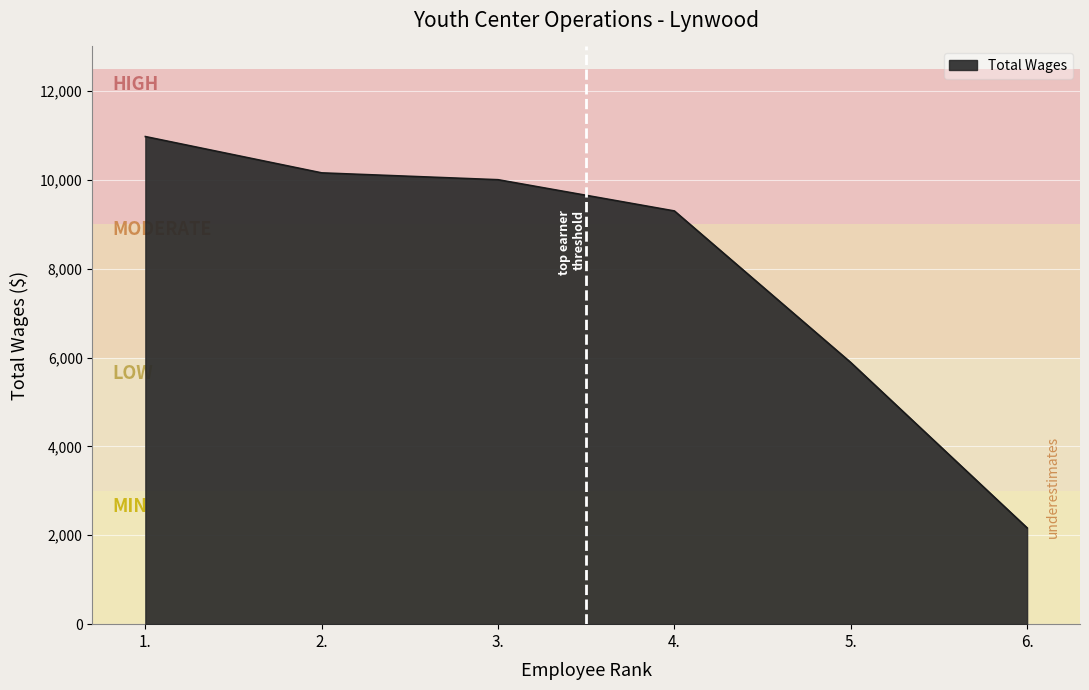

What is the smallest value displayed?

2167